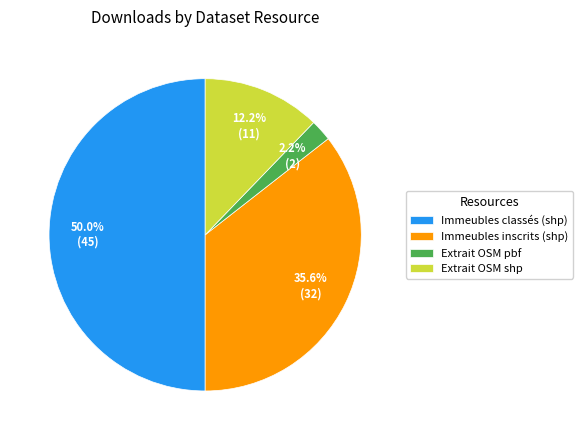

Which category has the smallest portion of the pie?

Extrait OSM pbf